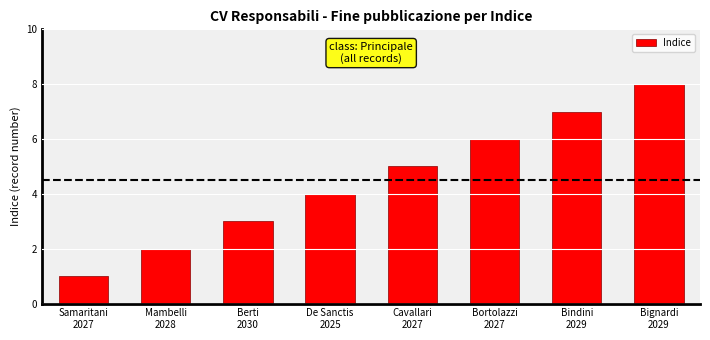

What is the greatest value displayed?

8